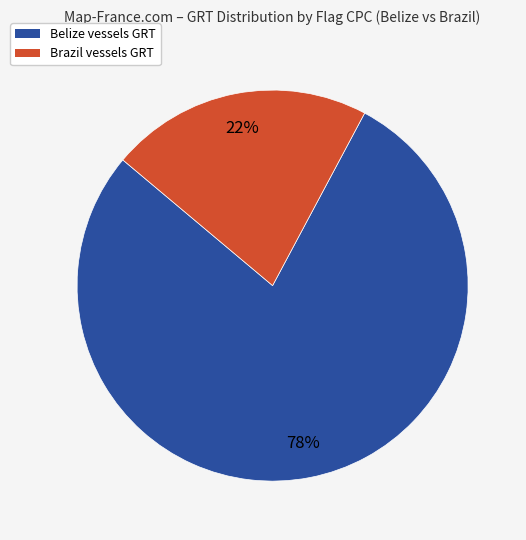

Does any single category account for the majority?

Yes